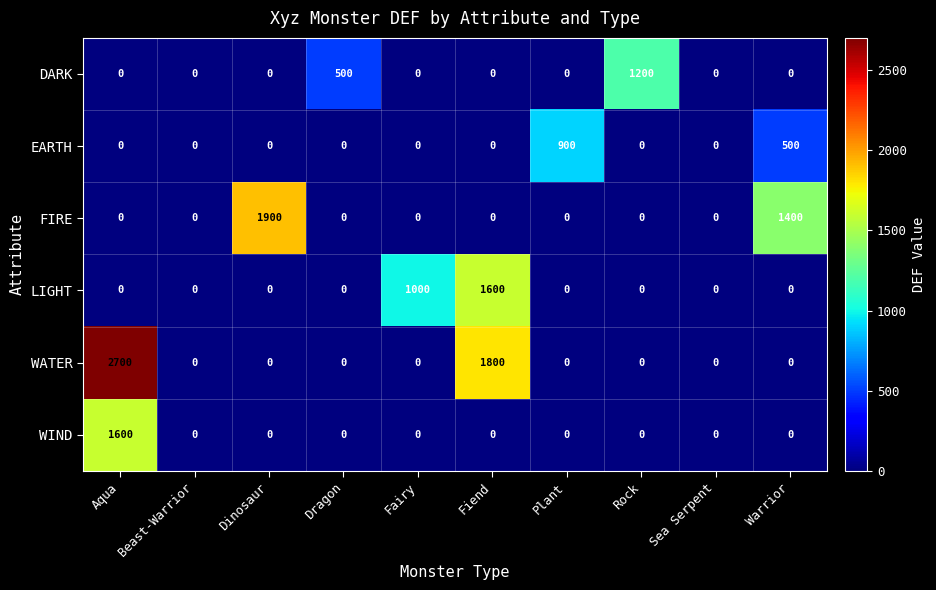

How many distinct data groups are displayed?

6